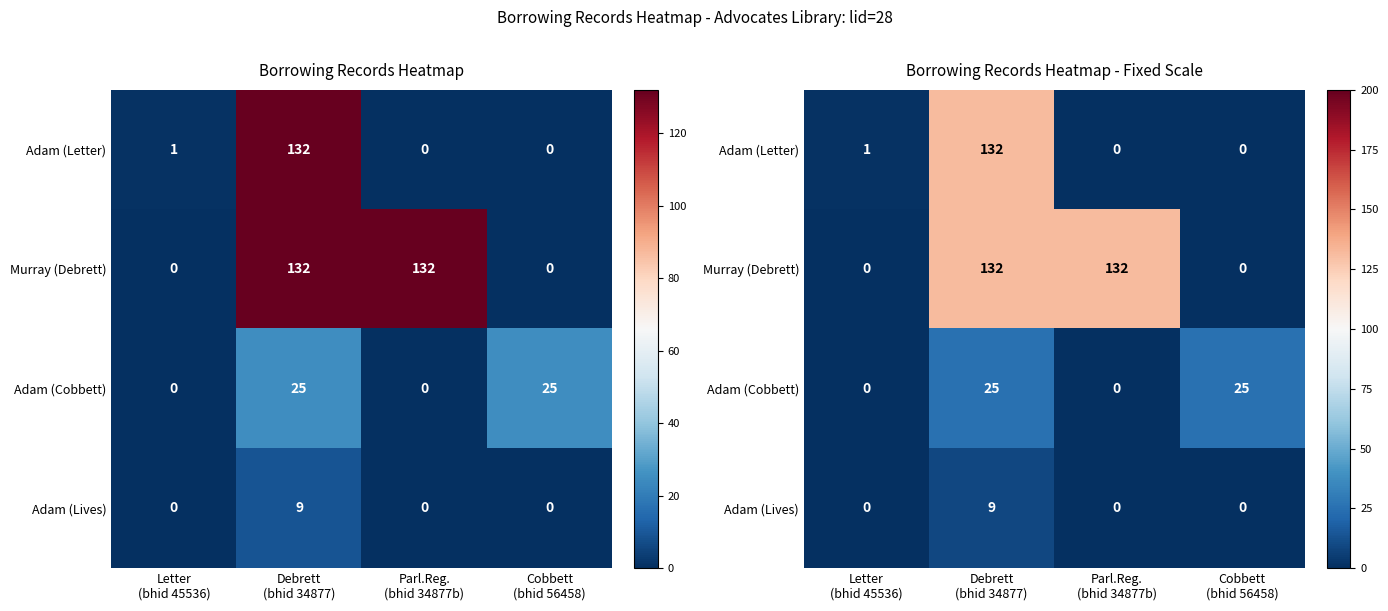

True or false: Adam (Cobbett) has a value of 33 at Debrett (bhid 34877).

False